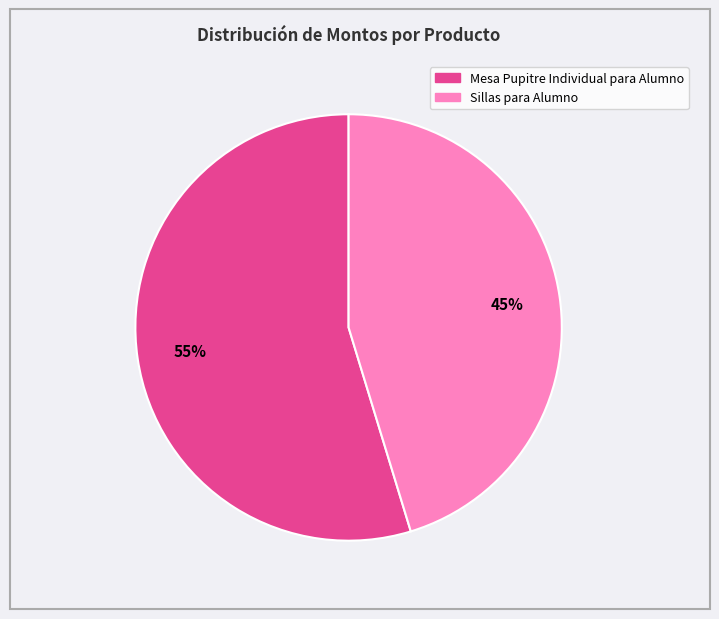

Which category has the smallest portion of the pie?

Sillas para Alumno